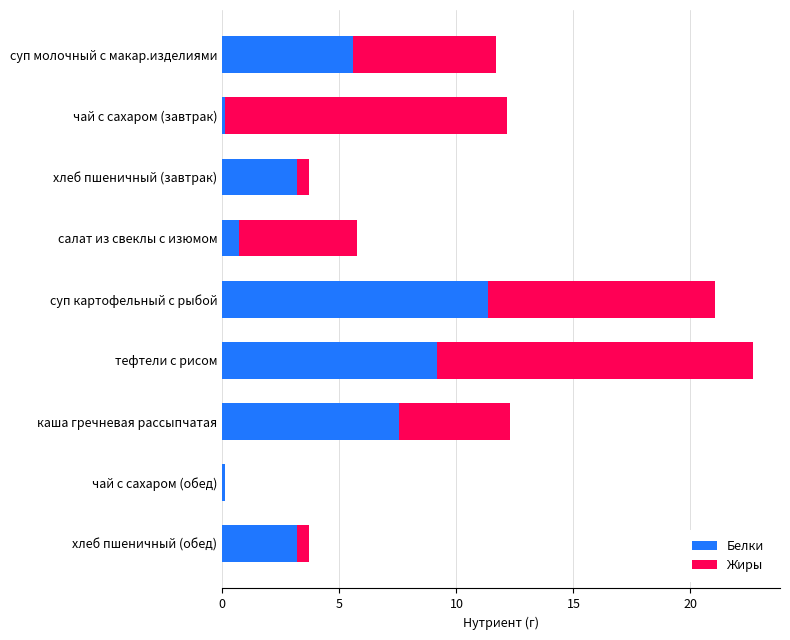

What is the total value across all series at хлеб пшеничный (обед)?

3.7